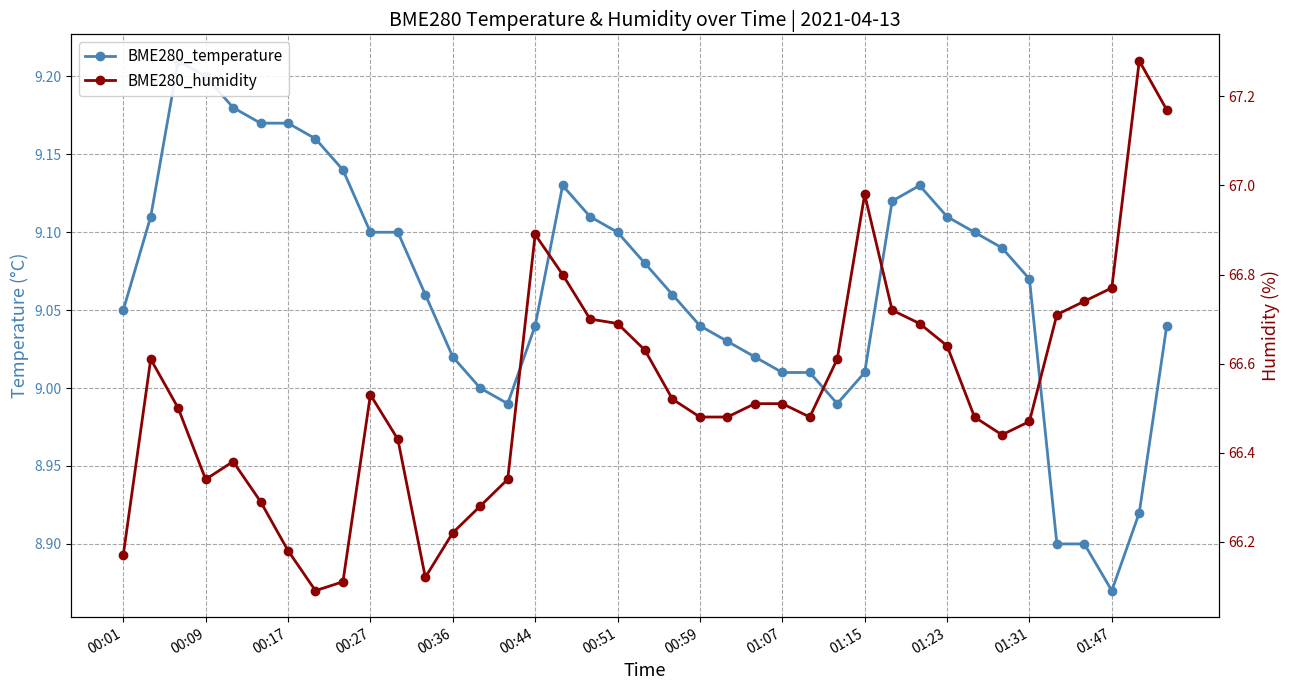

True or false: BME280_temperature and BME280_humidity cross at least once.

False